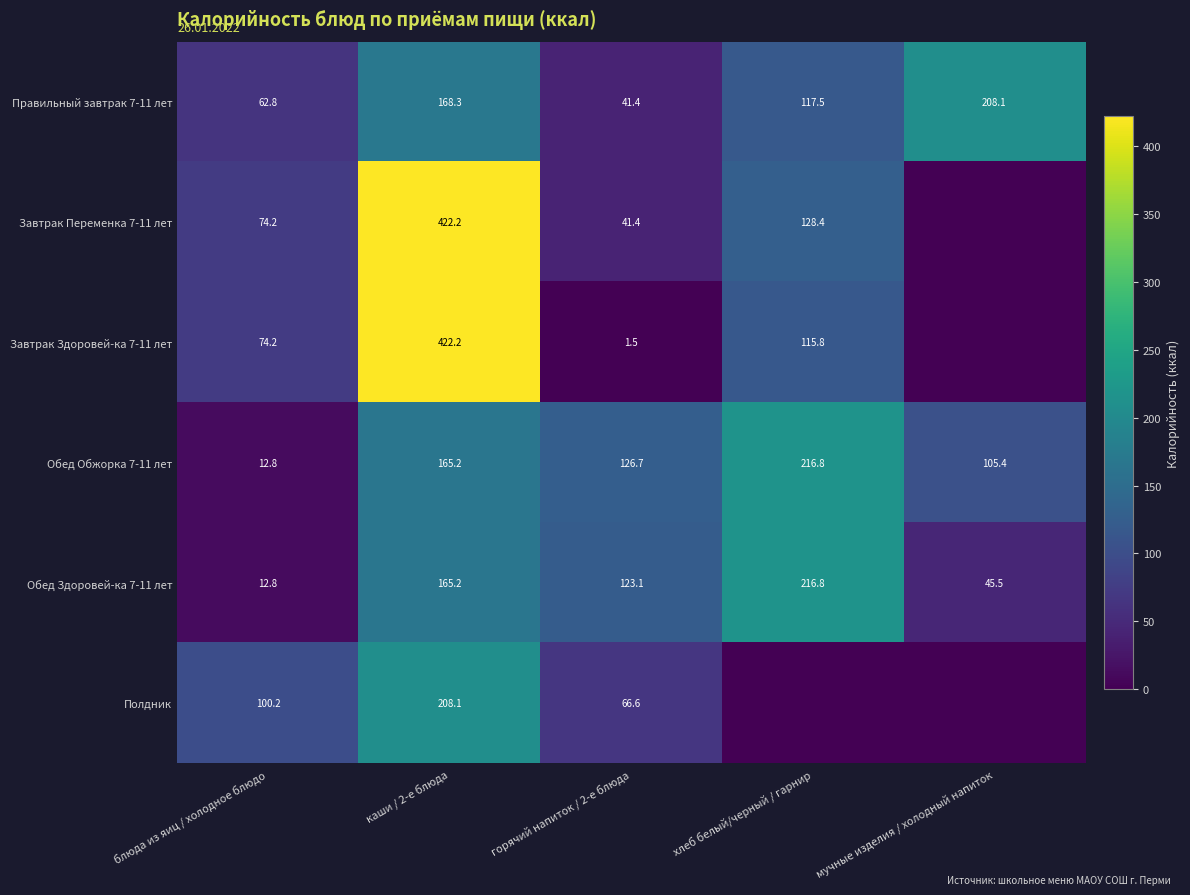

Where does the Обед Здоровей-ка 7-11 лет series first go above 123?

каши / 2-е блюда